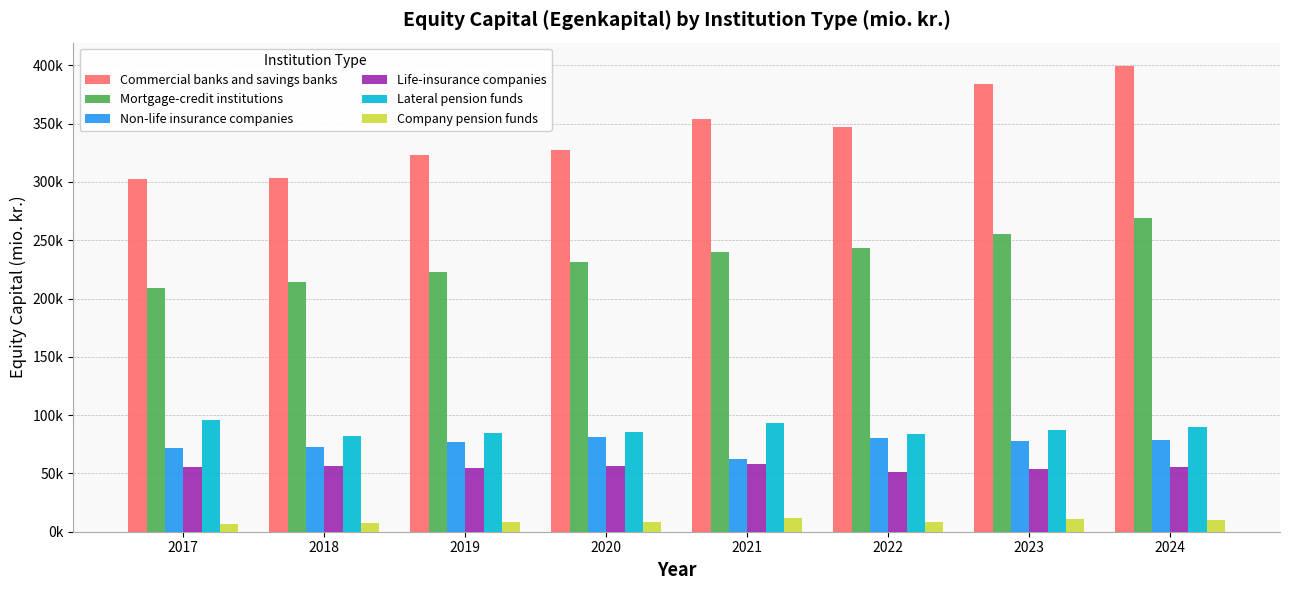

List the series in order of their peak value, lowest first.

Company pension funds, Life-insurance companies, Non-life insurance companies, Lateral pension funds, Mortgage-credit institutions, Commercial banks and savings banks